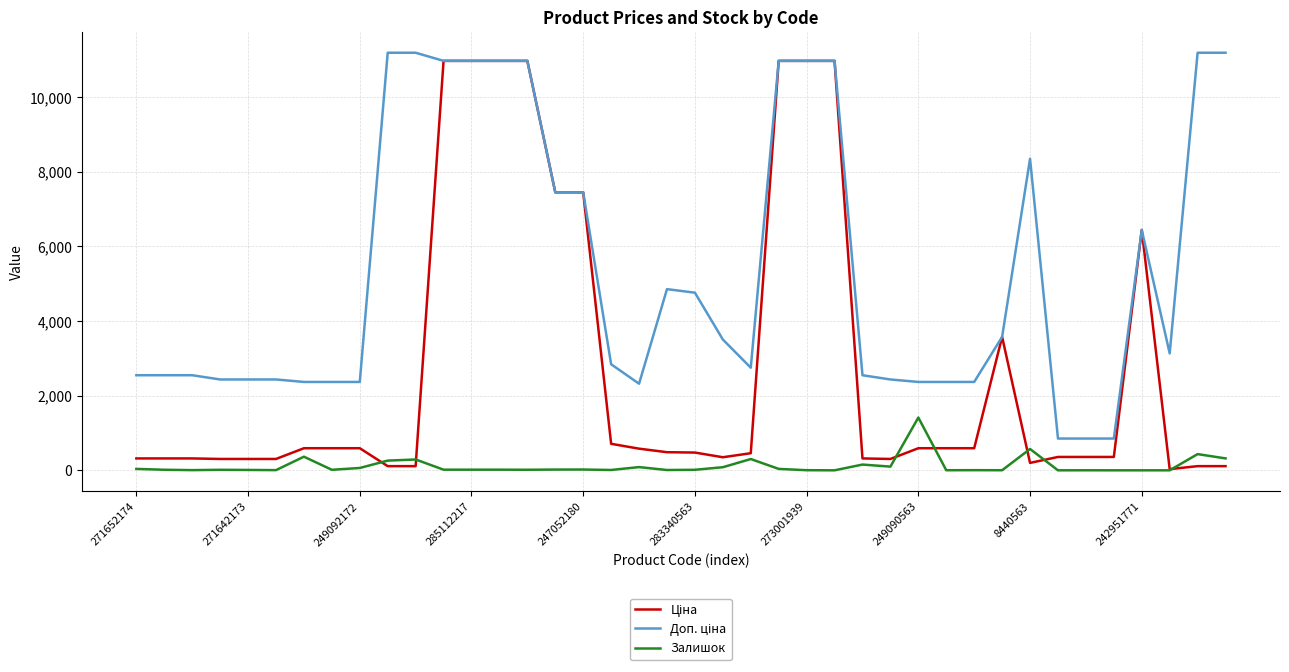

What is the greatest value displayed?

11182.0